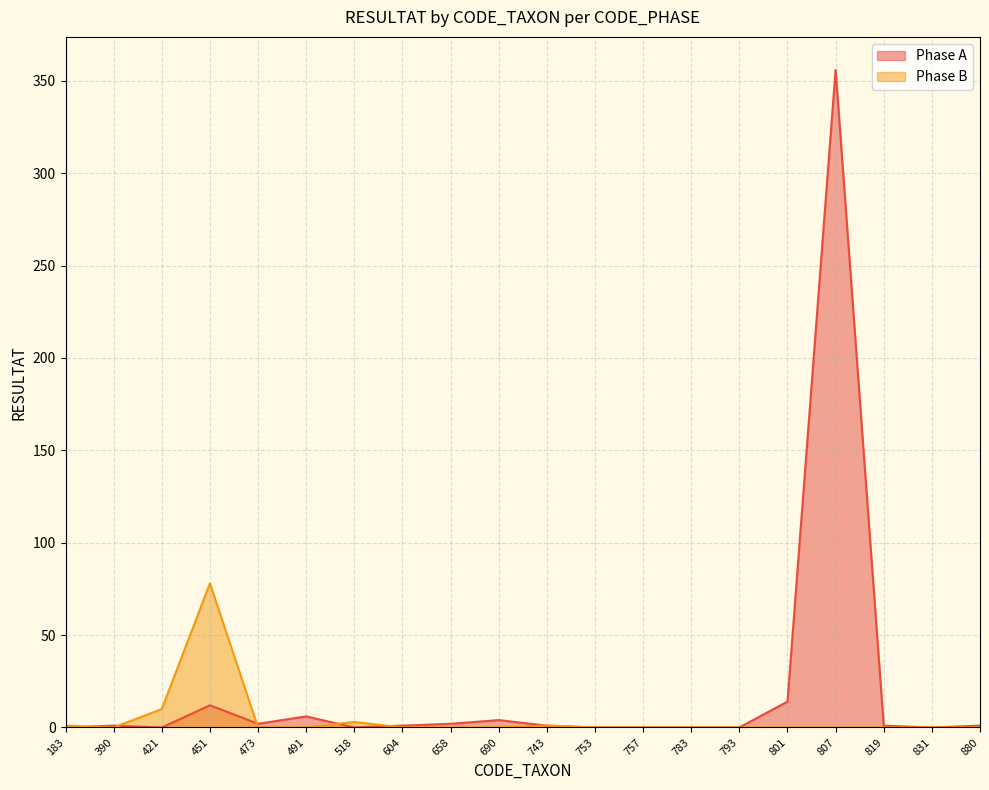

Rank the series by their average value, from lowest to highest.

Phase B, Phase A